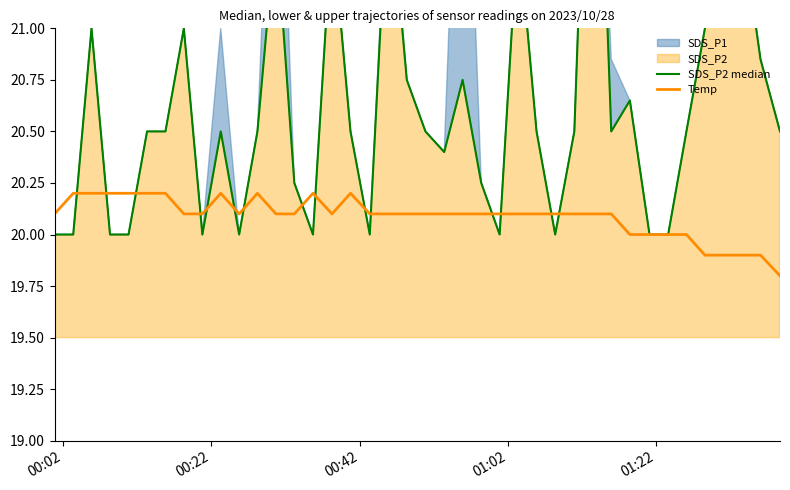

What is the maximum value for Temp?

20.2